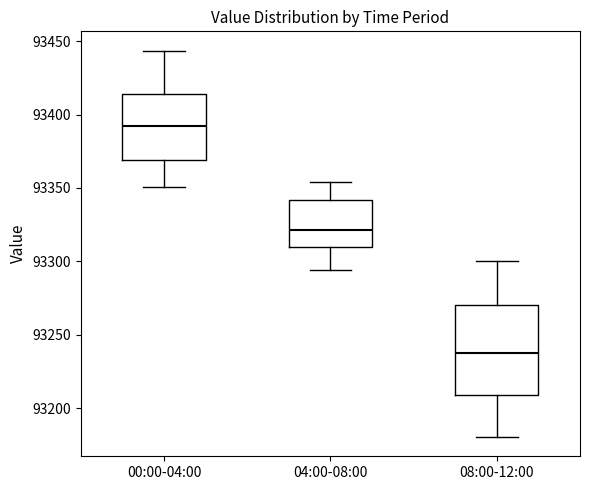

Where does the median line of the box for 04:00-08:00 sit on the y-axis? The values are not printed on the chart, so give them approximately, as read against the axis.

93320